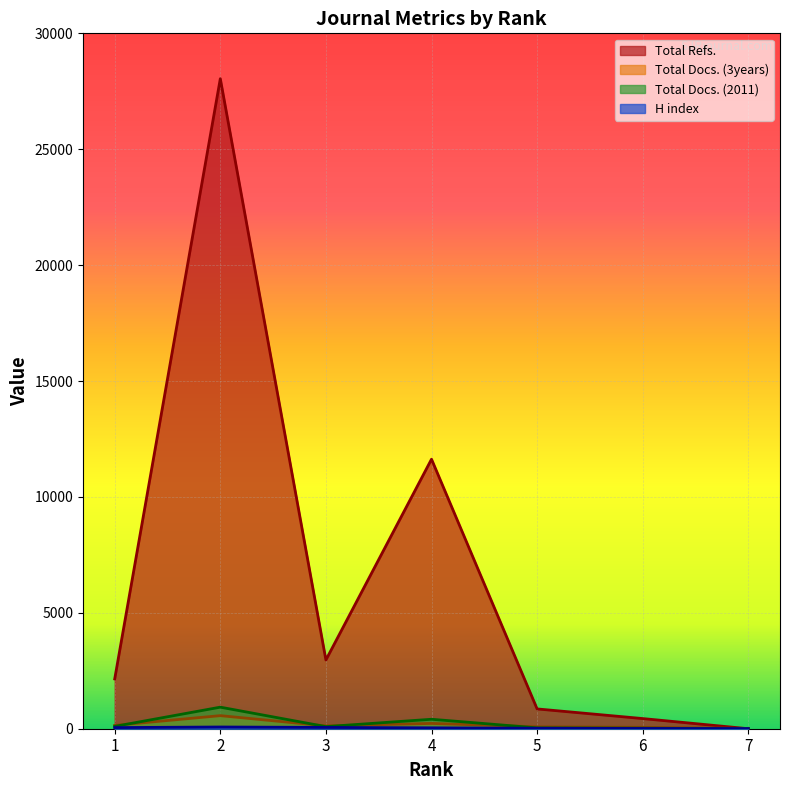

True or false: H index has a value of 20 at 5.

True